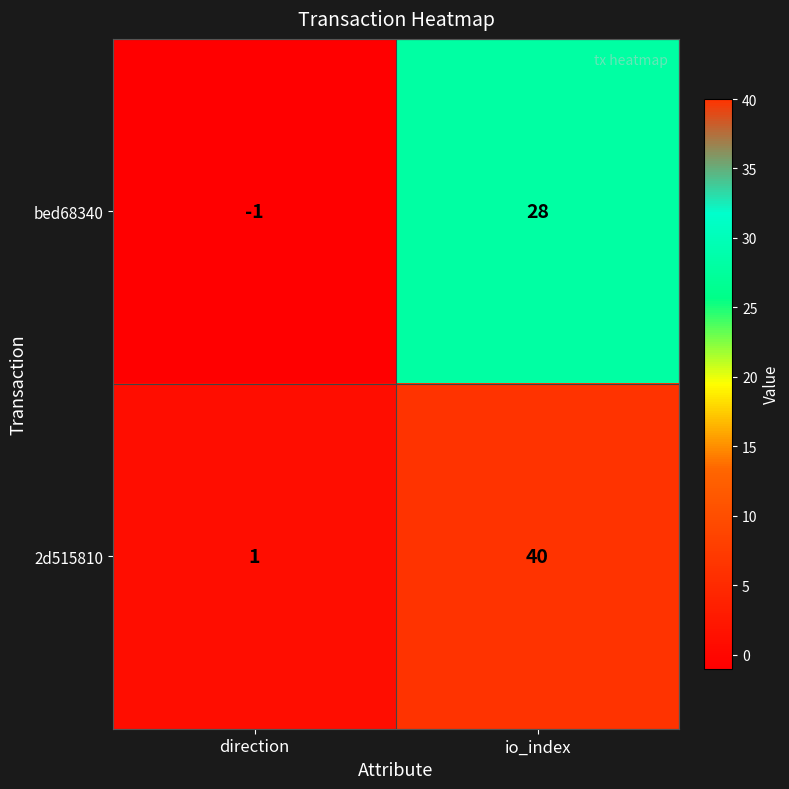

What is the difference between the maximum and minimum values in the 2d515810 series?

39